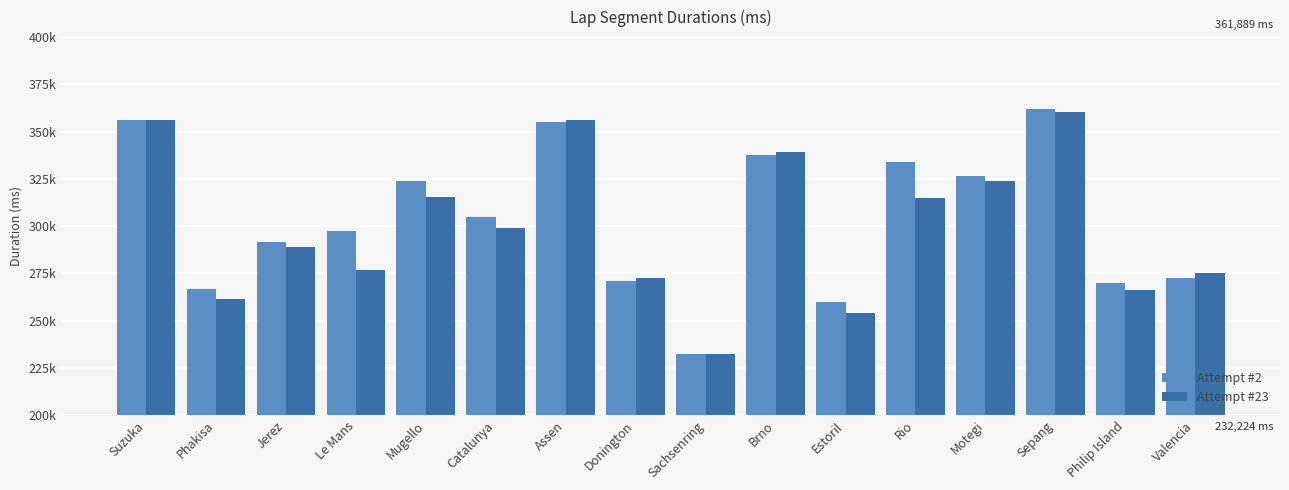

What are all the series names shown in the legend?

Attempt #2, Attempt #23